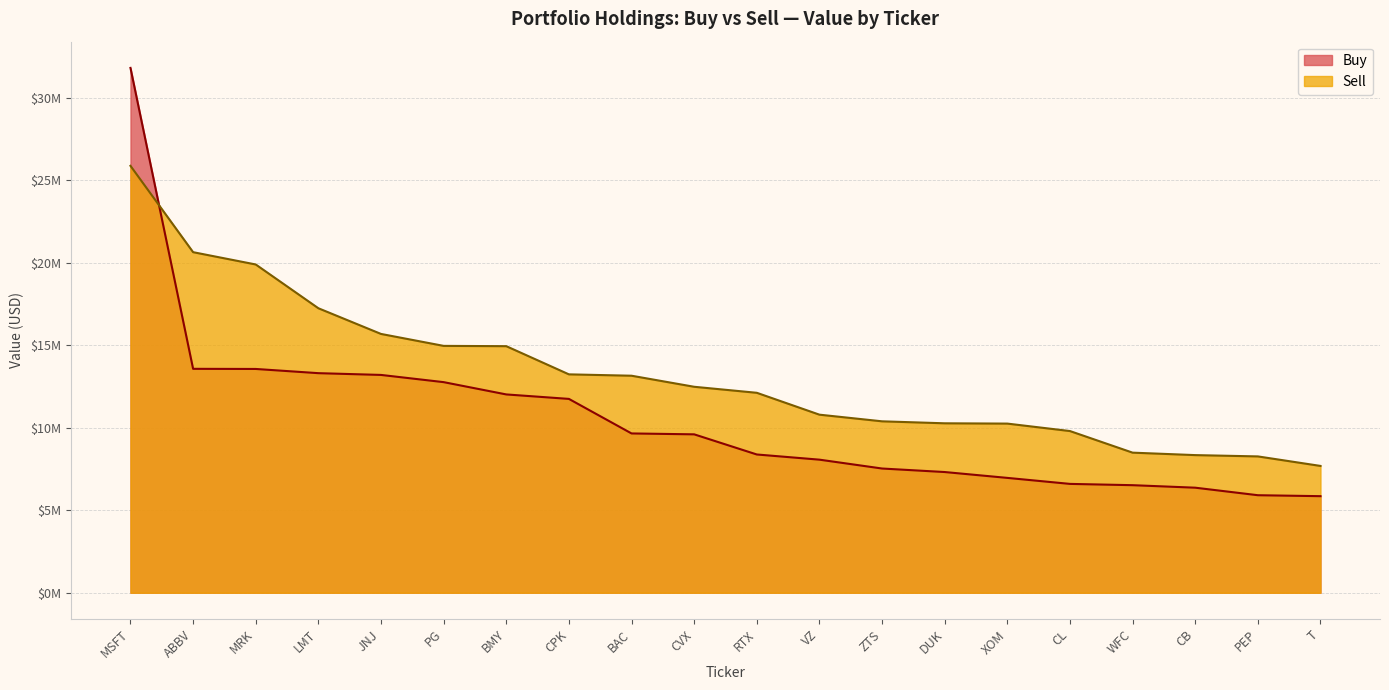

How many data points does each series have?

20